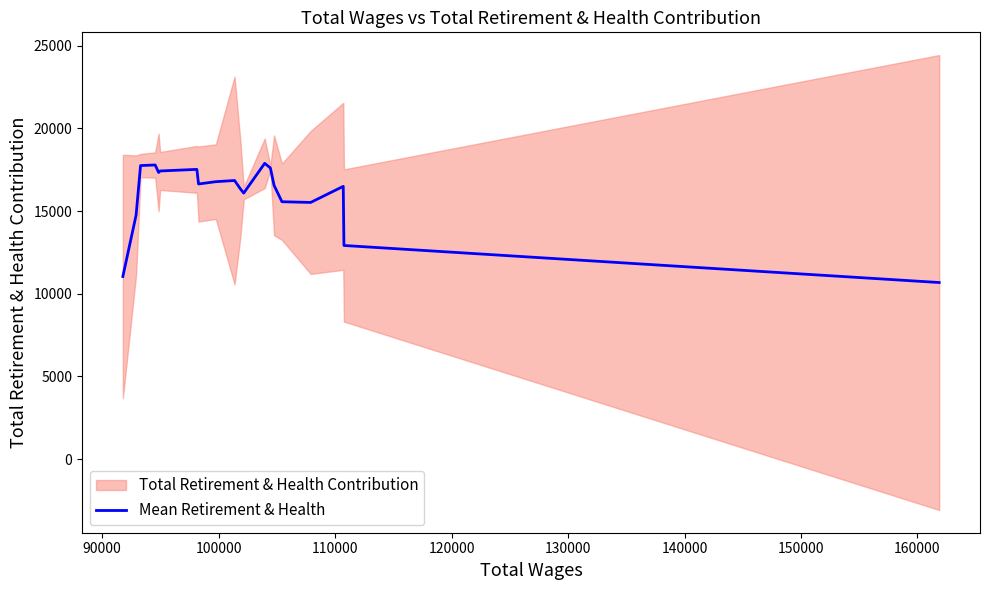

What is the maximum value shown in the chart?

17885.4